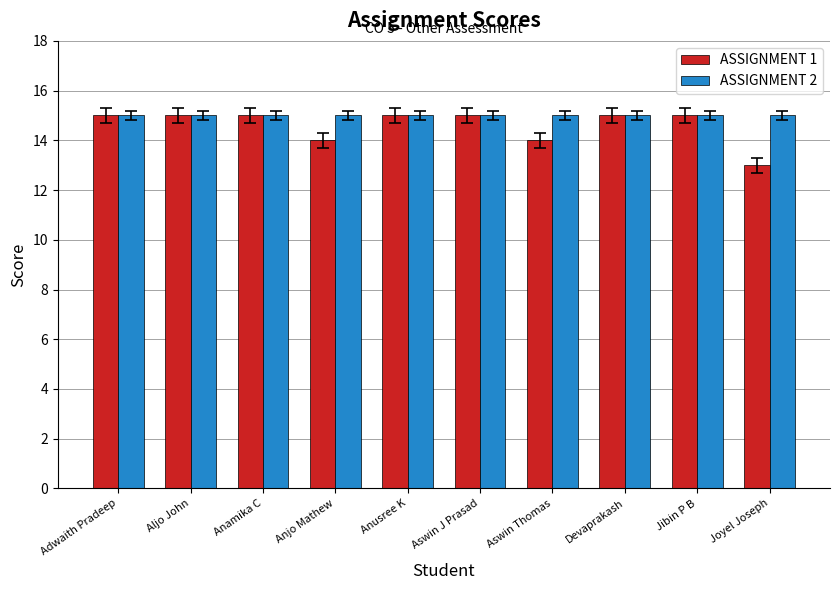

Which label corresponds to the smallest value in the chart?

Joyel Joseph